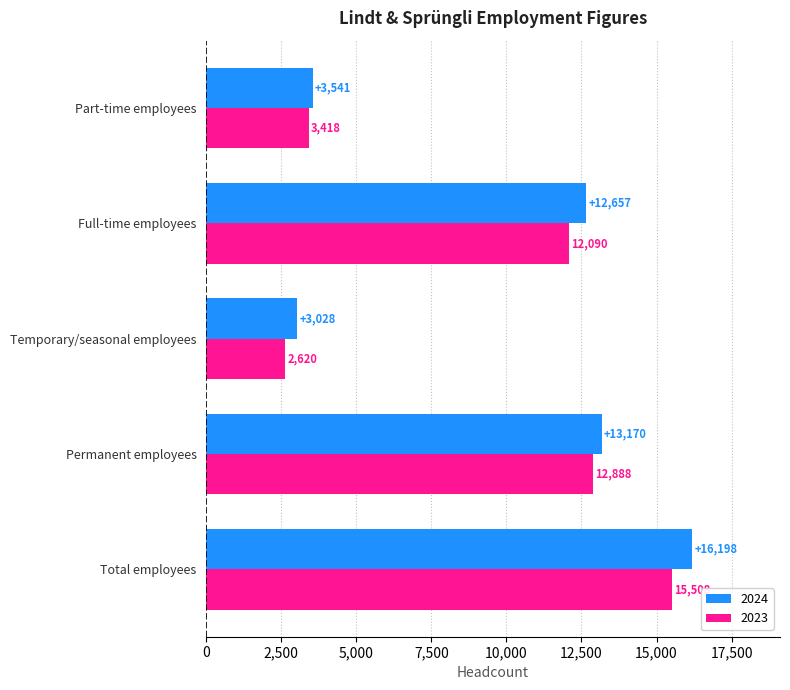

What is the greatest value displayed?

16198